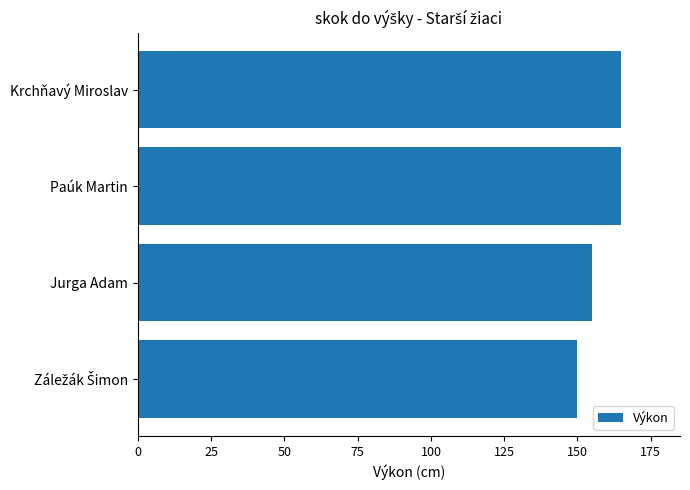

Reading top to bottom, what are all the values shown in this chart?

165	165	155	150